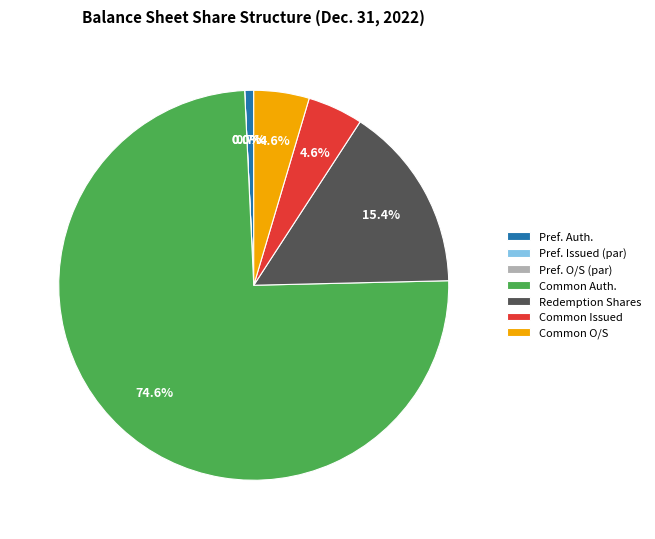

What is the smallest slice in the pie chart?

Preferred stock, shares issued